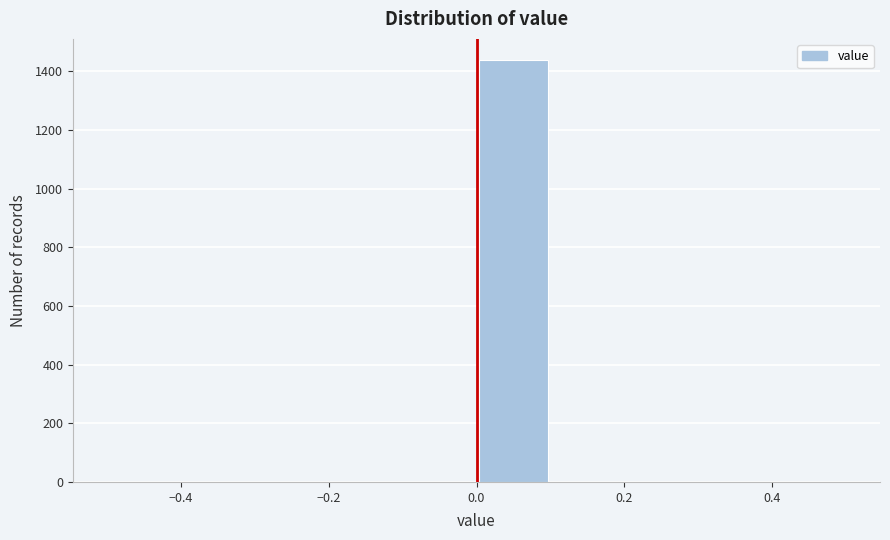

What is the height of the bar covering 0.0 to 0.1 on the x-axis? The values are not printed on the chart, so give them approximately, as read against the axis.

1440